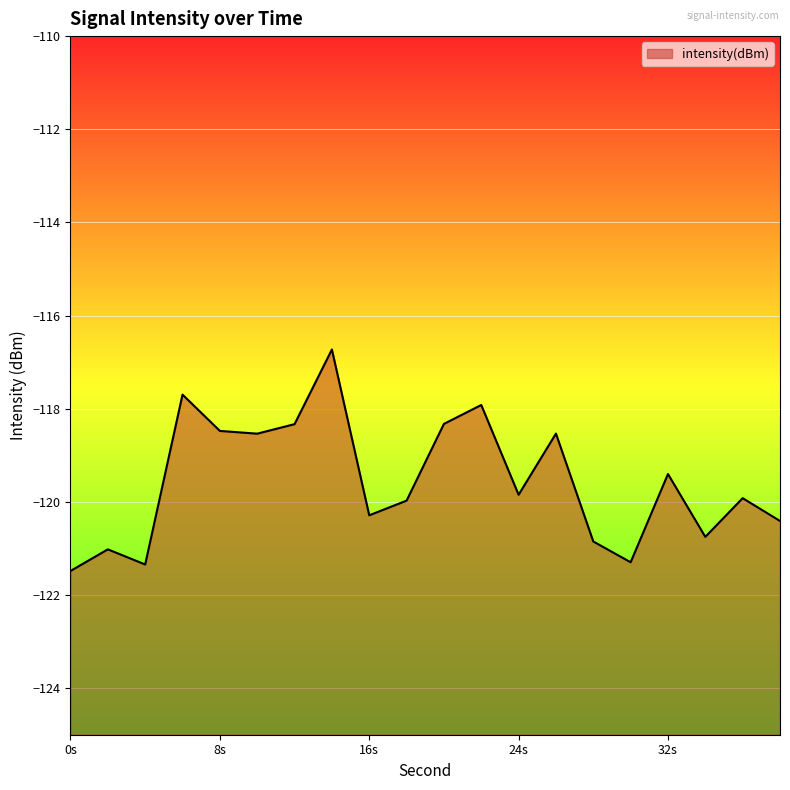

At which category does the data reach its first local peak?

2